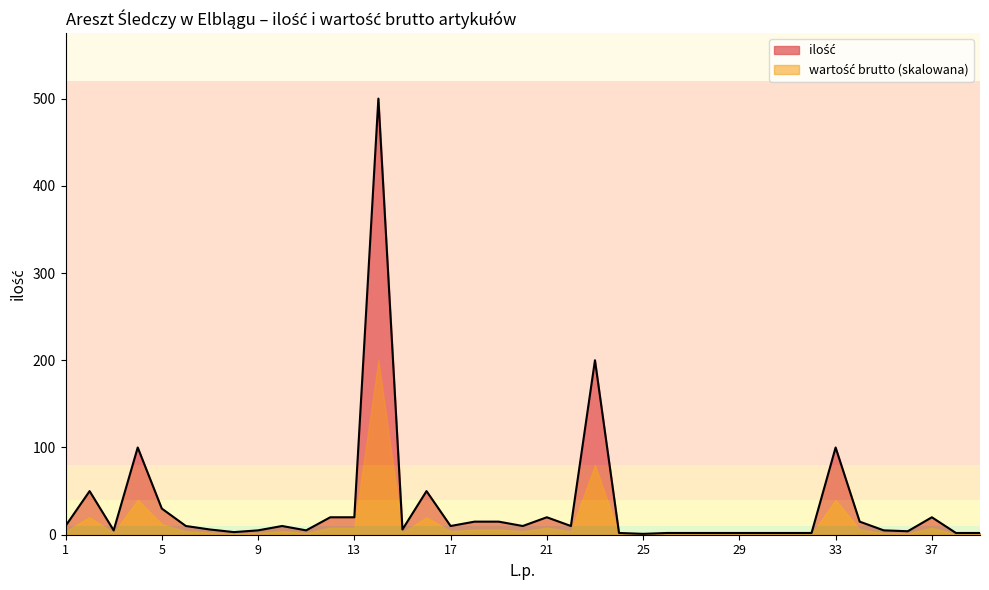

What is the difference between the second highest and minimum values?

199